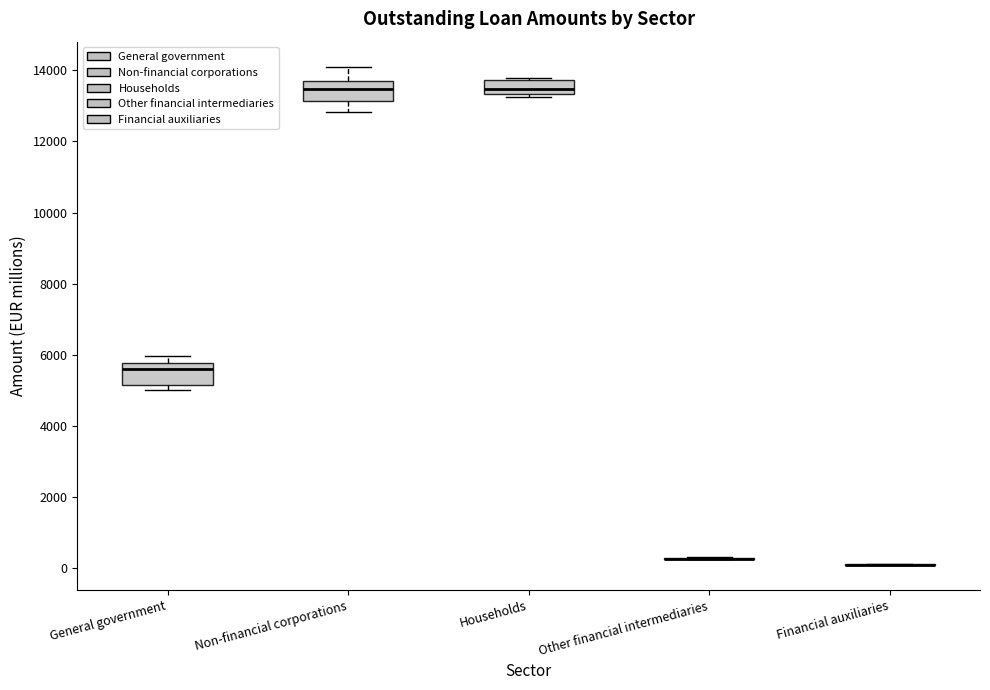

Reading left to right, transcribe this box plot: for each box, give where its median line is, the range the box spans, and where its two whiskers end, as read against the y-axis. The values are not printed on the chart, so give them approximately, as read against the axis.

General government: median 5600, box 5200 to 5800, whiskers 5000 to 6000
Non-financial corporations: median 13400, box 13200 to 13600, whiskers 12800 to 14200
Households: median 13400 (inside the box), box 13400 to 13800, whiskers 13200 to 13800 (just above the box's upper edge)
Other financial intermediaries: box collapsed to a line at 200, whiskers 200 to 400
Financial auxiliaries: box collapsed to a line at 0, whiskers 0 to 200